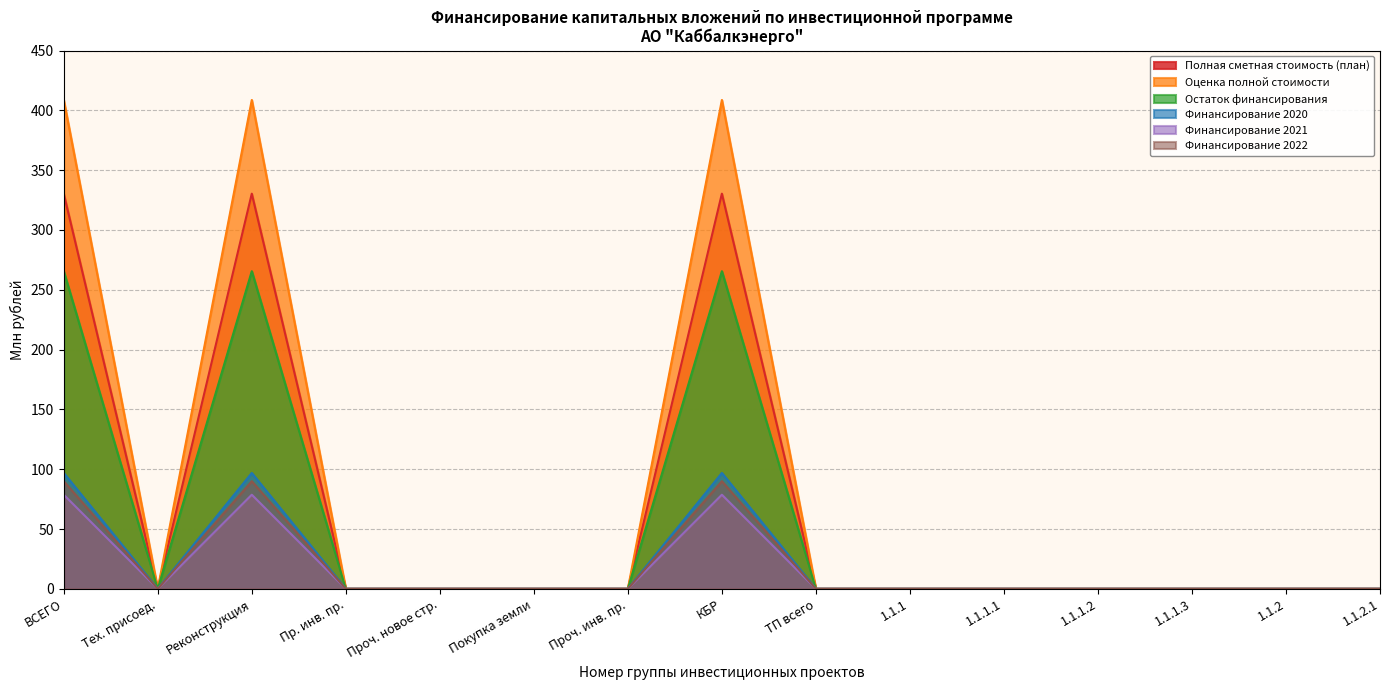

Between 0.2 and 0.1, which is larger?

0.2